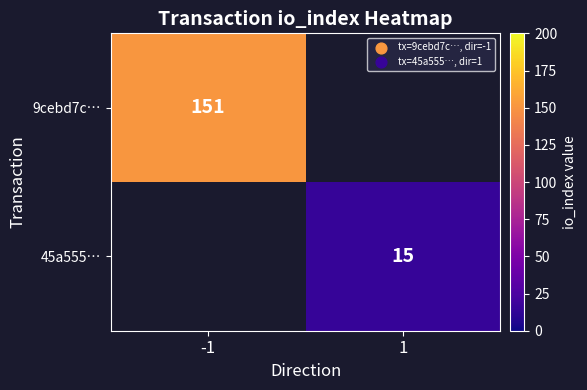

Is it true that 45a555… equals 15 at 1?

True